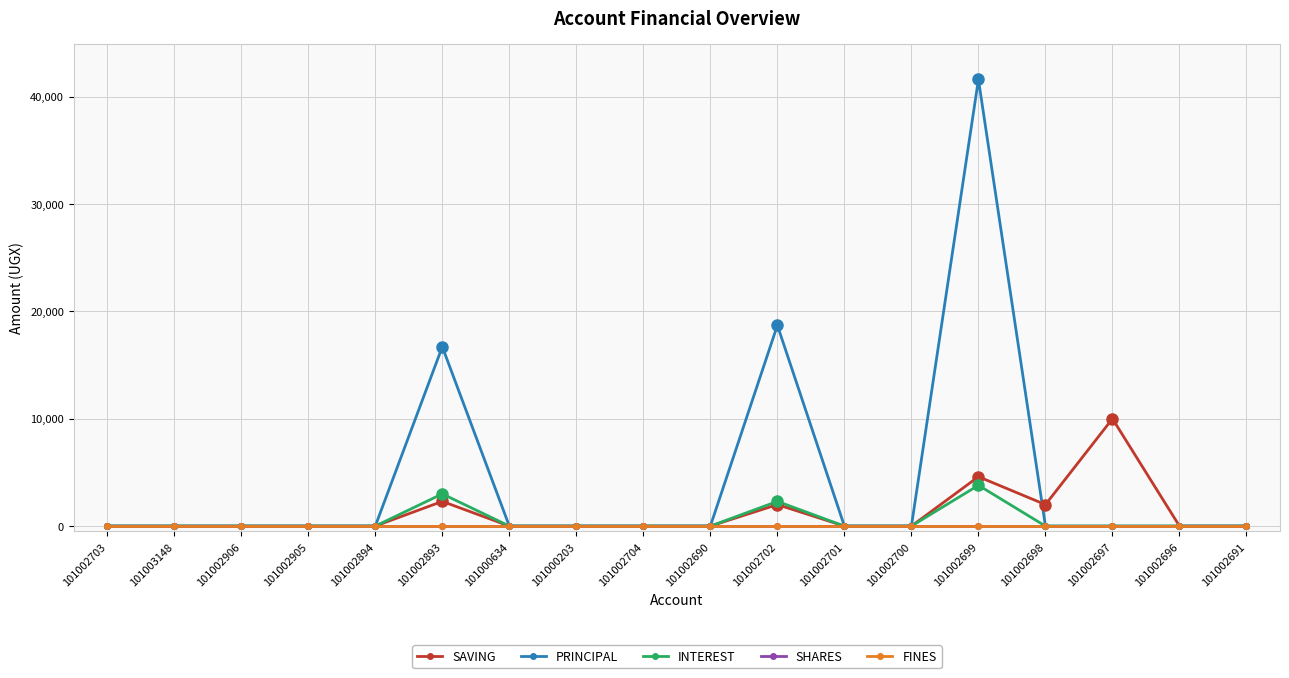

True or false: SHARES has more than 1 interior local peaks.

False